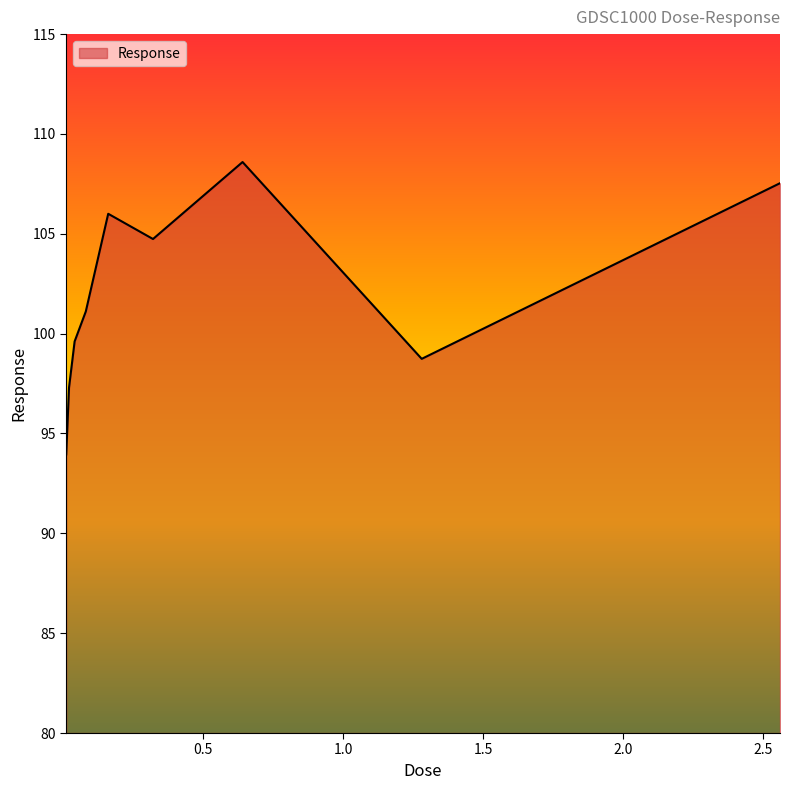

What is the greatest value displayed?

108.6